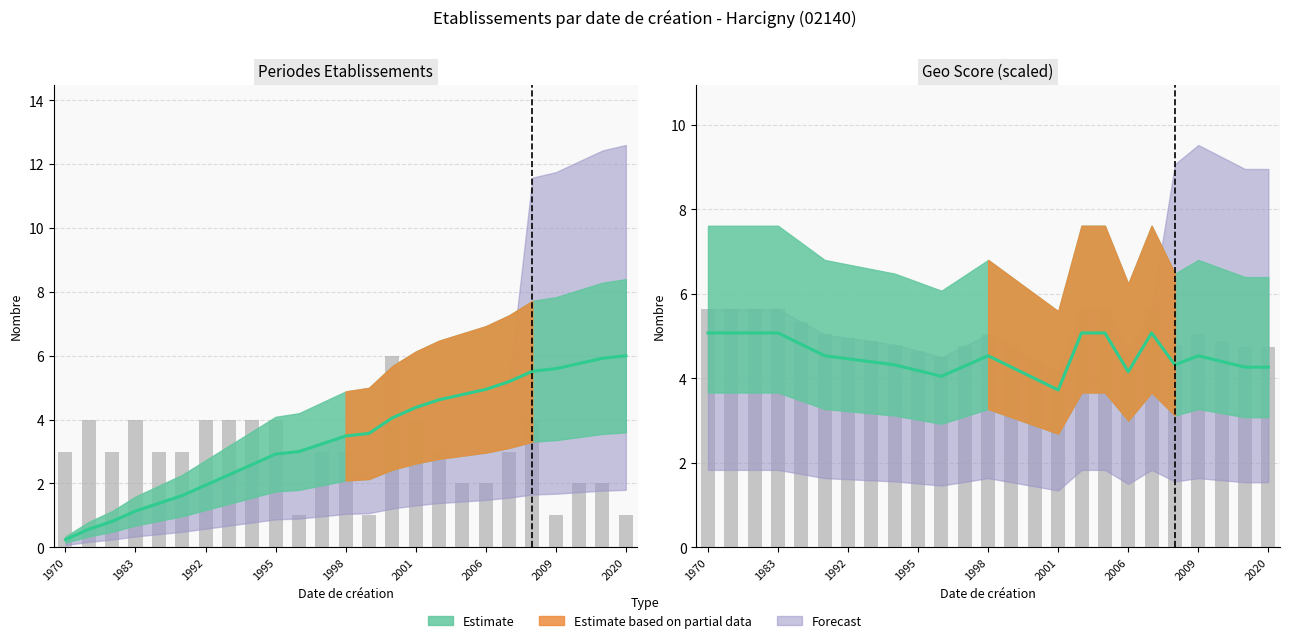

What is the value of the 6th bar from the left?

3